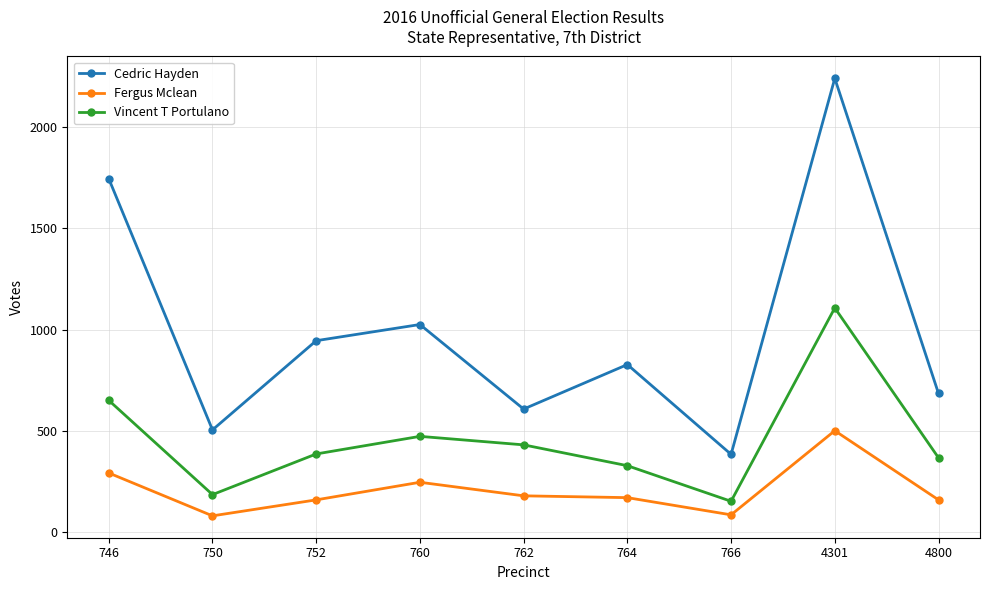

What is the value of the Cedric Hayden point at the 5th from the left?

607